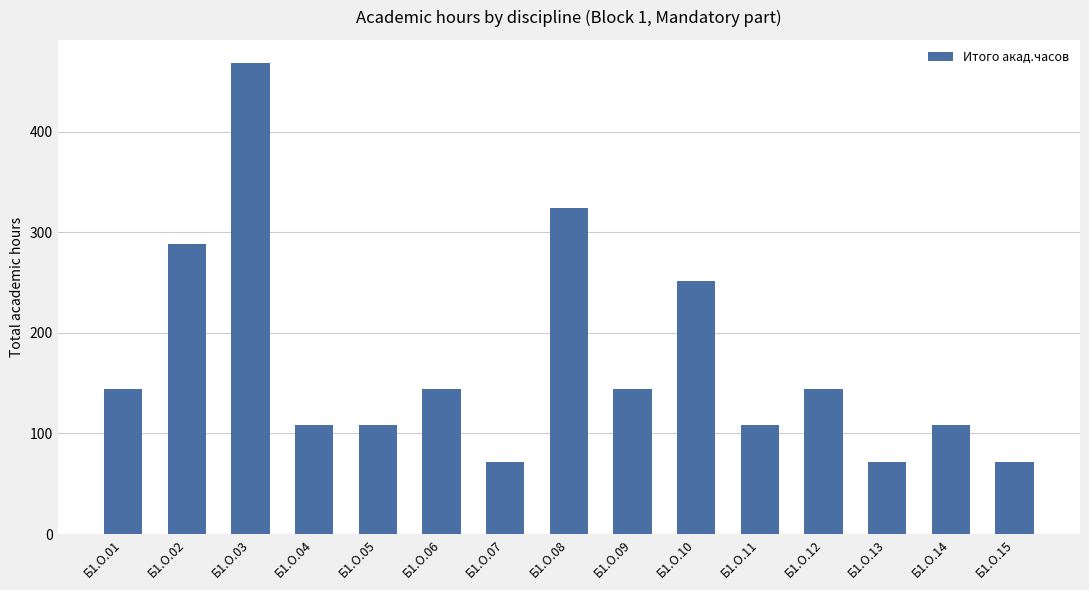

What is the value of the 9th bar from the left?

144